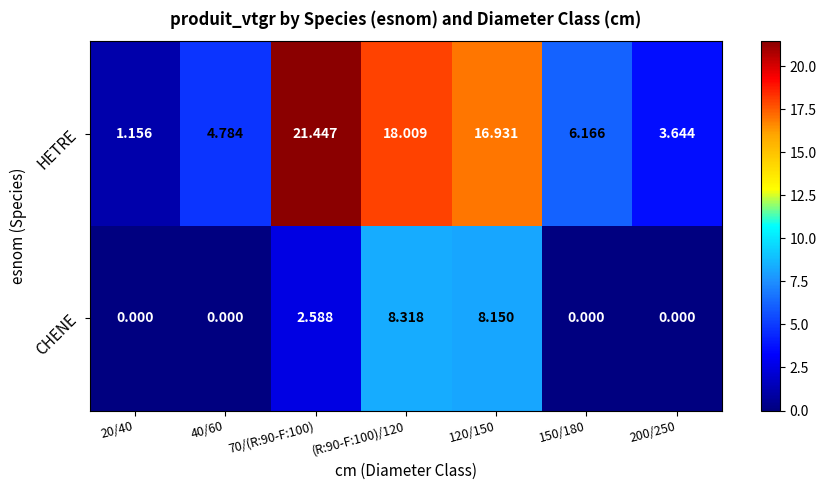

How many data points does each series have?

7